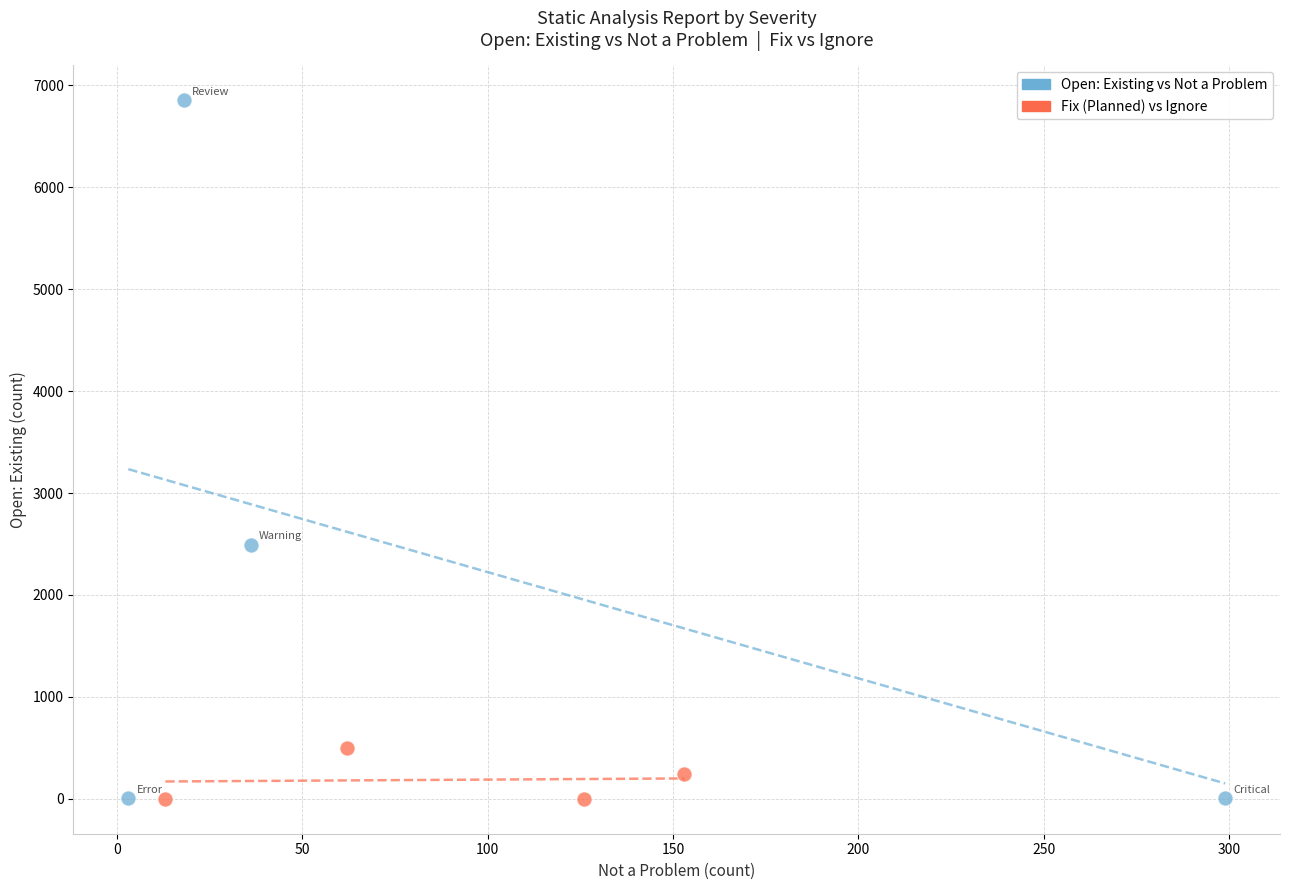

Which series contains the highest Y value?

Open: Existing vs Not a Problem